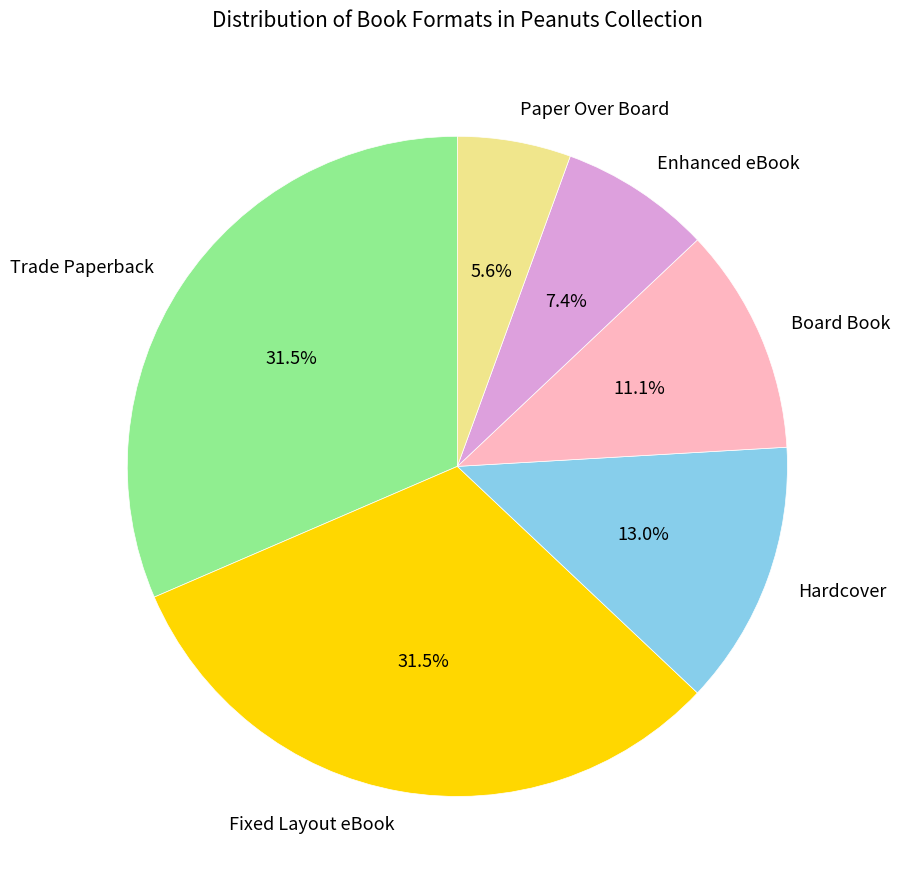

What is the smallest slice in the pie chart?

Paper Over Board